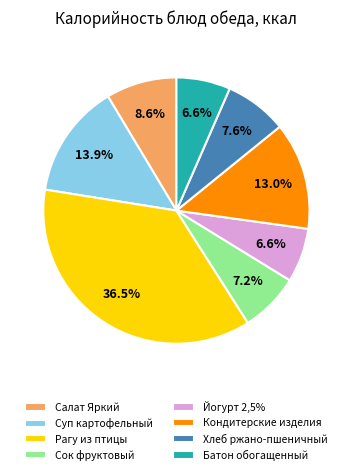

Between Йогурт 2,5% and Рагу из птицы, which is larger?

Рагу из птицы